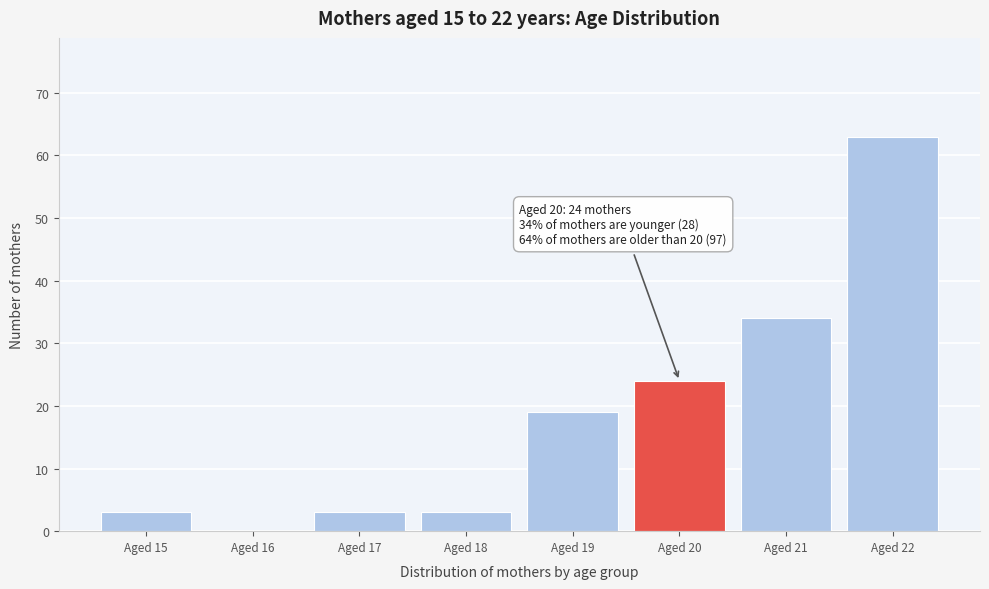

Reading left to right, transcribe all the data shown in this chart.

Aged 15=3	Aged 16=0	Aged 17=3	Aged 18=3	Aged 19=19	Aged 20=24	Aged 21=34	Aged 22=63